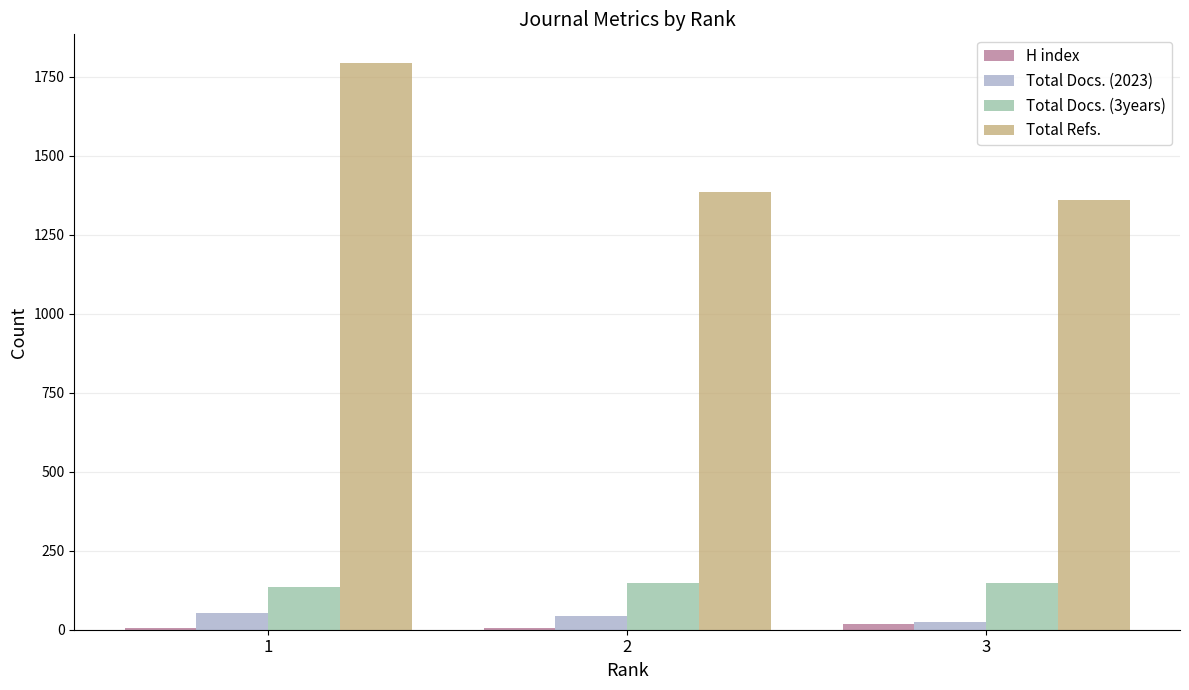

What is the maximum value shown in the chart?

1794